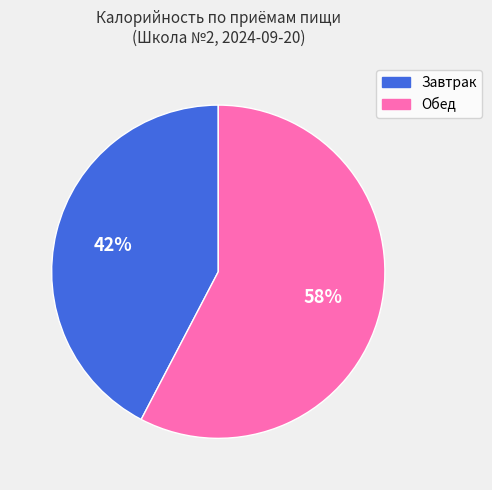

Does any single category account for the majority?

Yes